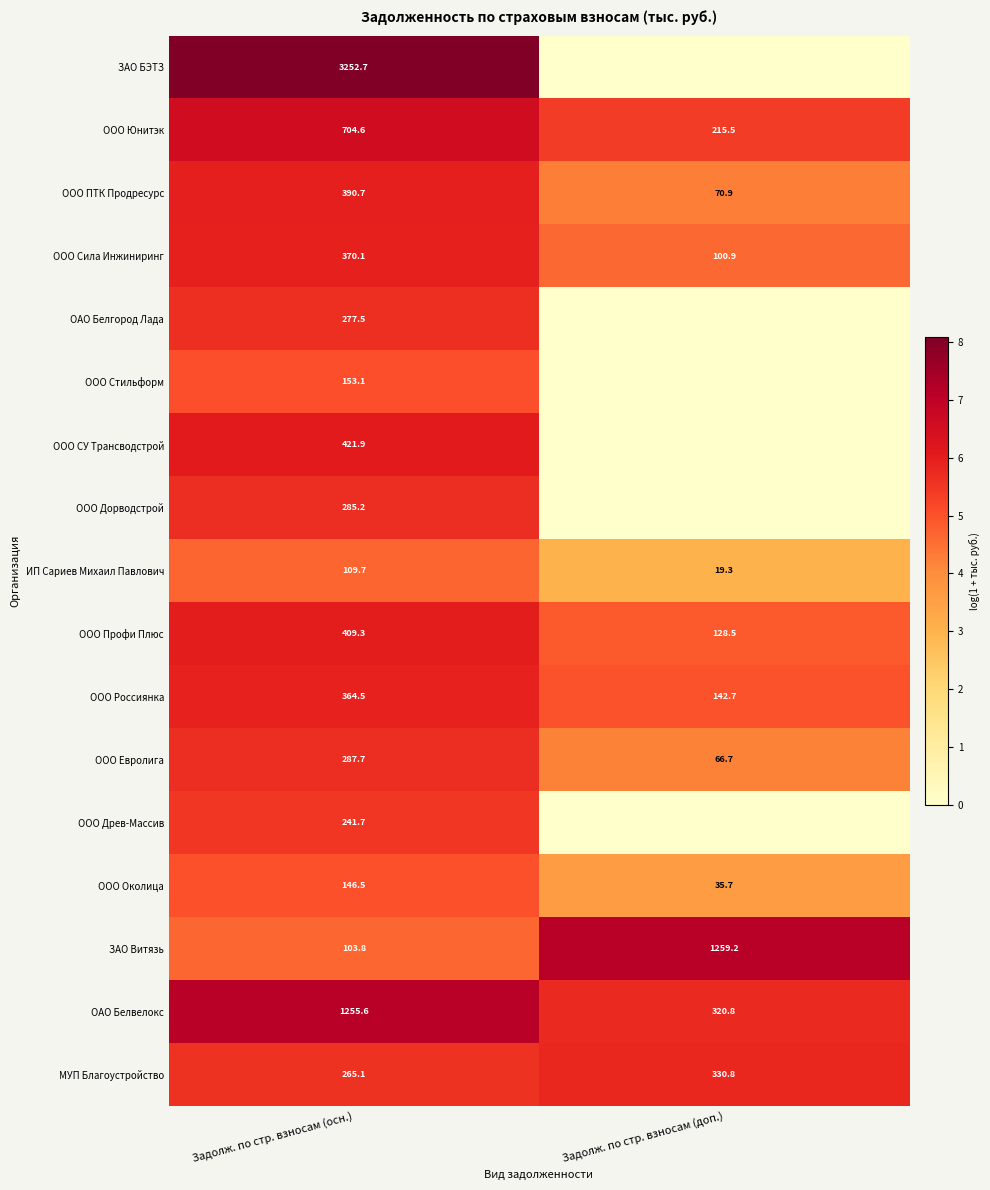

What is the sum of all ИП Сариев Михаил Павлович values?

129.0